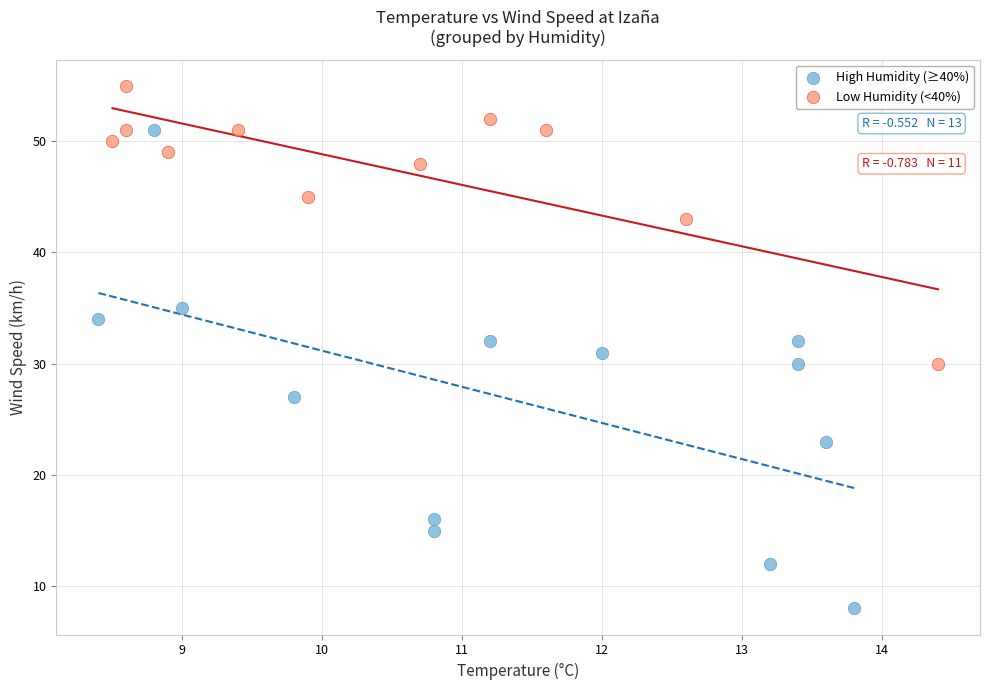

Which series has the largest Y range (max minus min)?

High Humidity (≥40%)